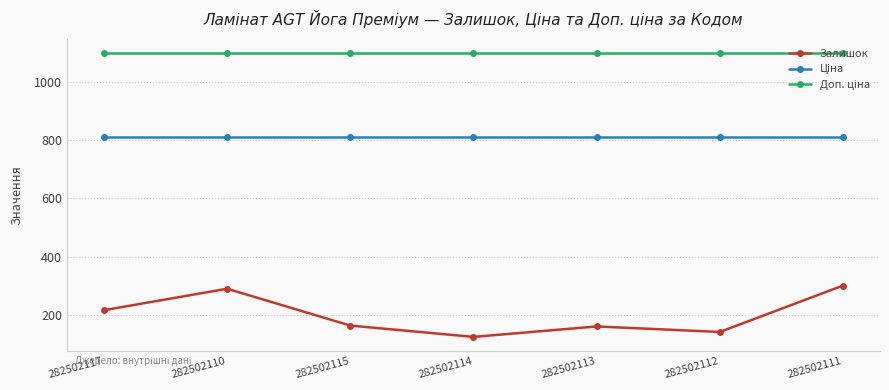

The Залишок series shows 162.0 at 282502115. True or false?

True